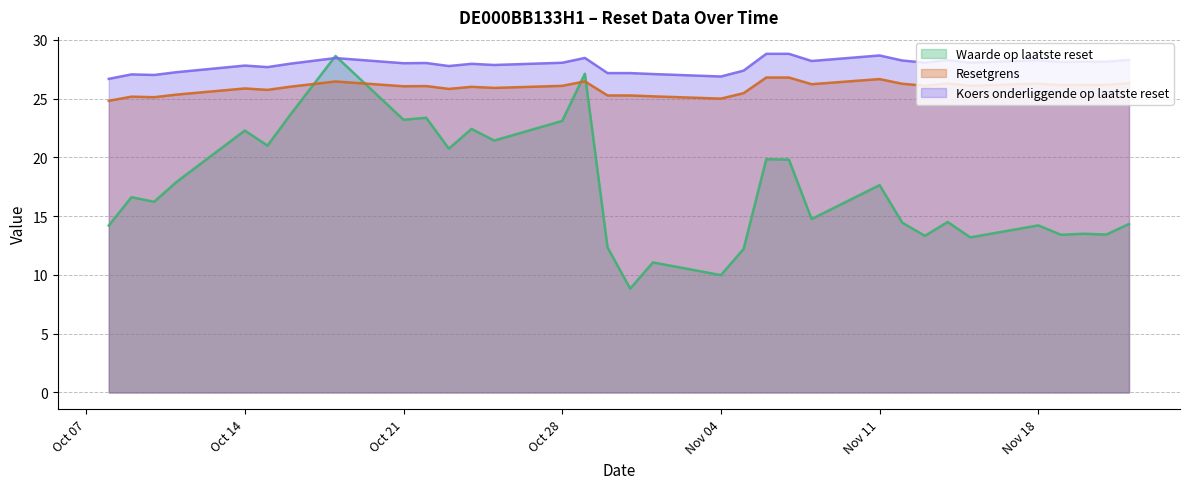

Which series has the largest range (max minus min)?

Waarde op laatste reset